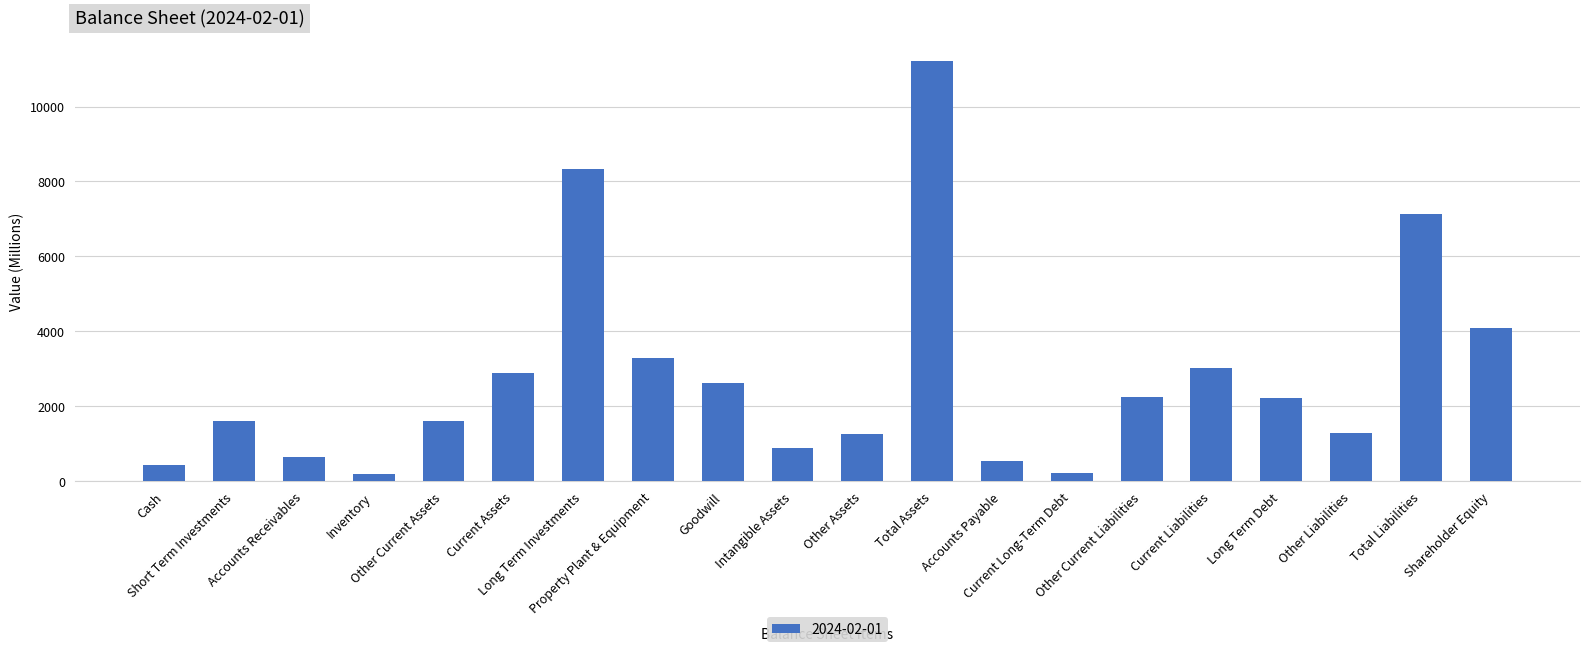

What is the greatest value displayed?

11215